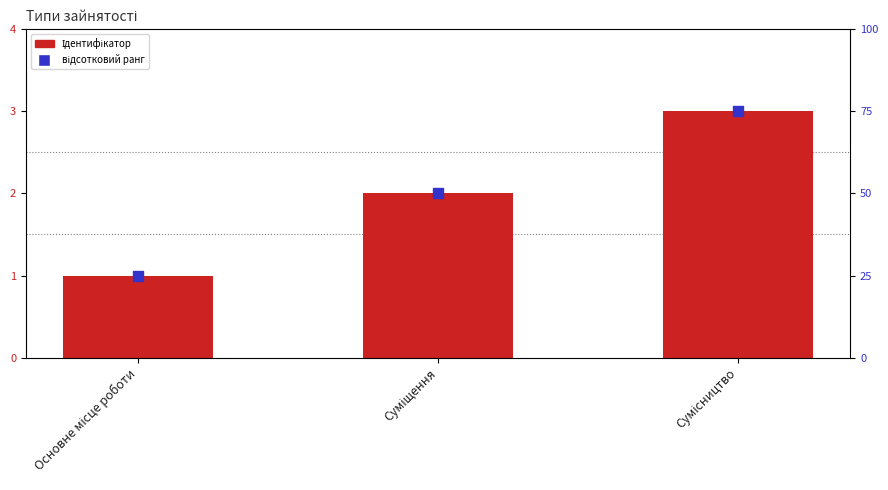

Is the value of Ідентифікатор at Сумісництво greater than the value of відсотковий ранг at Суміщення?

No